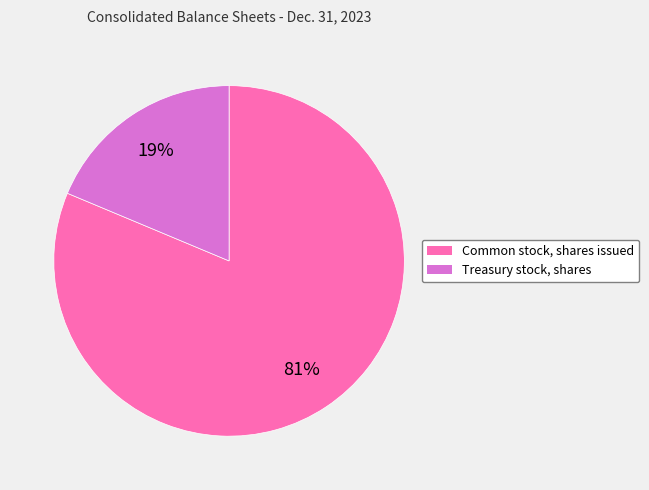

Which category has the biggest portion of the pie?

Common stock, shares issued